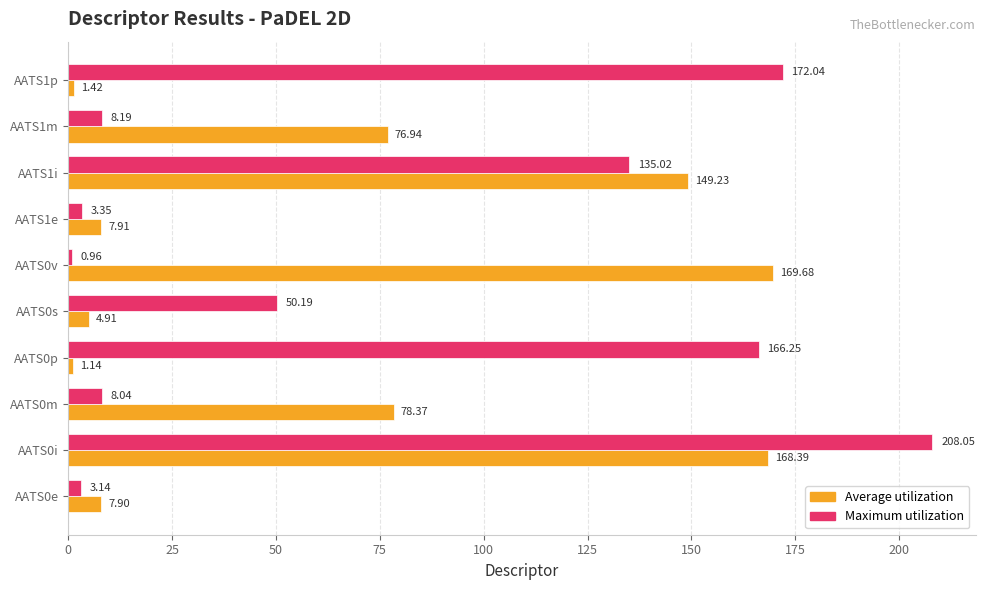

Between AATS0i and AATS1i, which series saw the biggest shift?

Maximum utilization